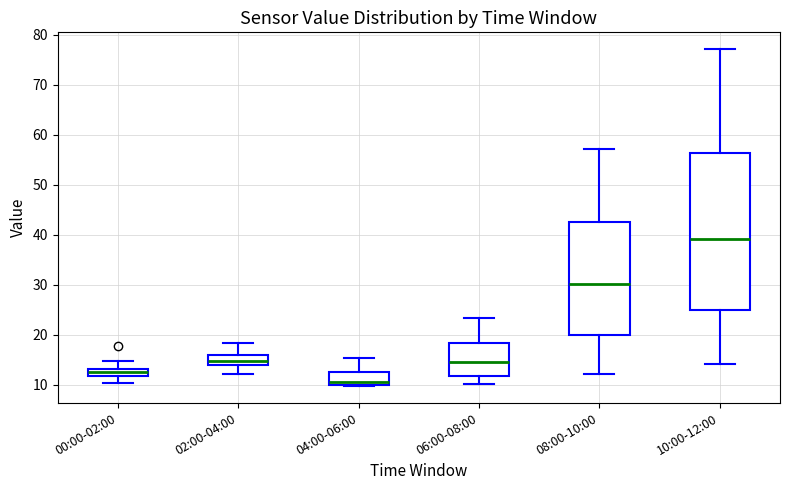

Where is the lower edge of the box for 10:00-12:00 on the y-axis? The values are not printed on the chart, so give them approximately, as read against the axis.

25